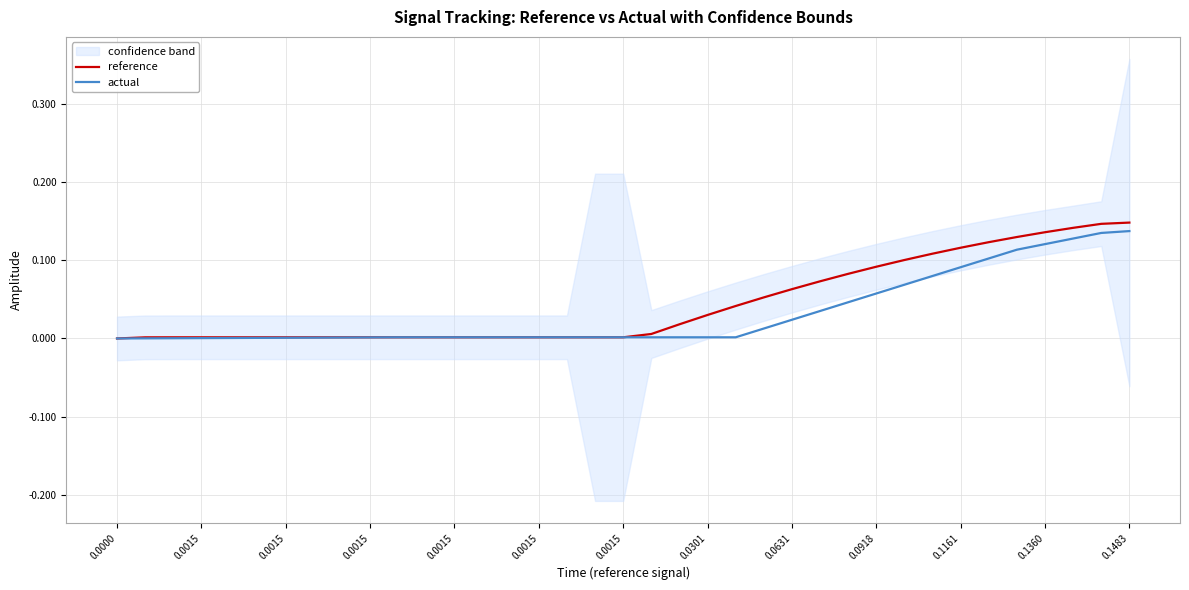

What is the greatest value displayed?

0.1